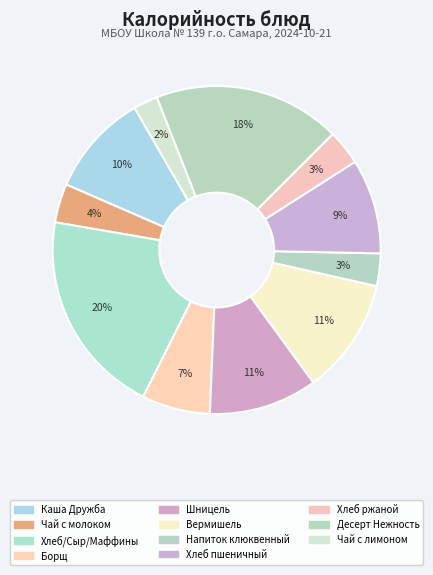

How many slices are in this pie chart?

11